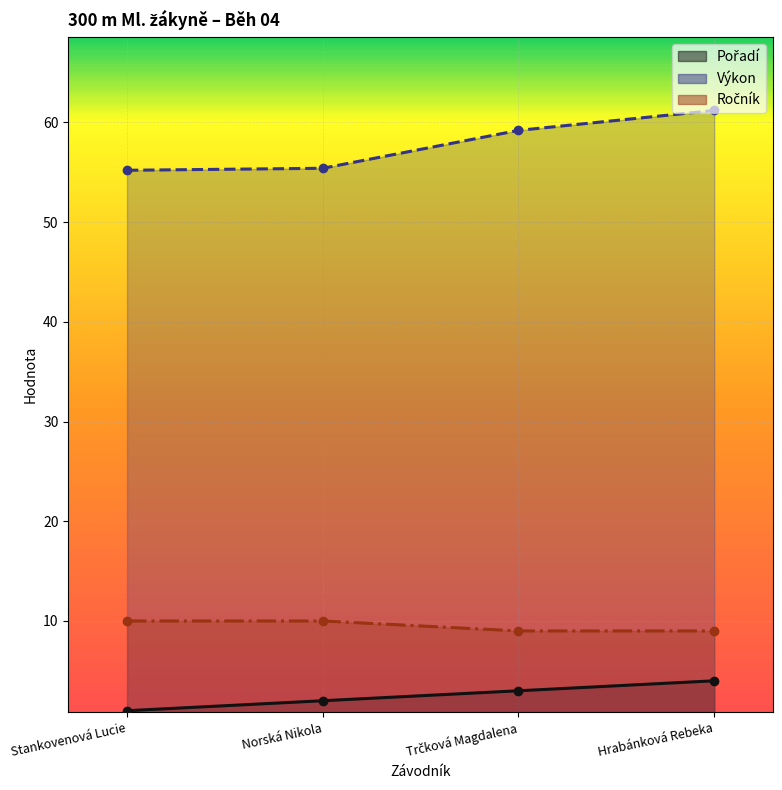

Is it true that Ročník equals 9.0 at Trčková Magdalena?

True